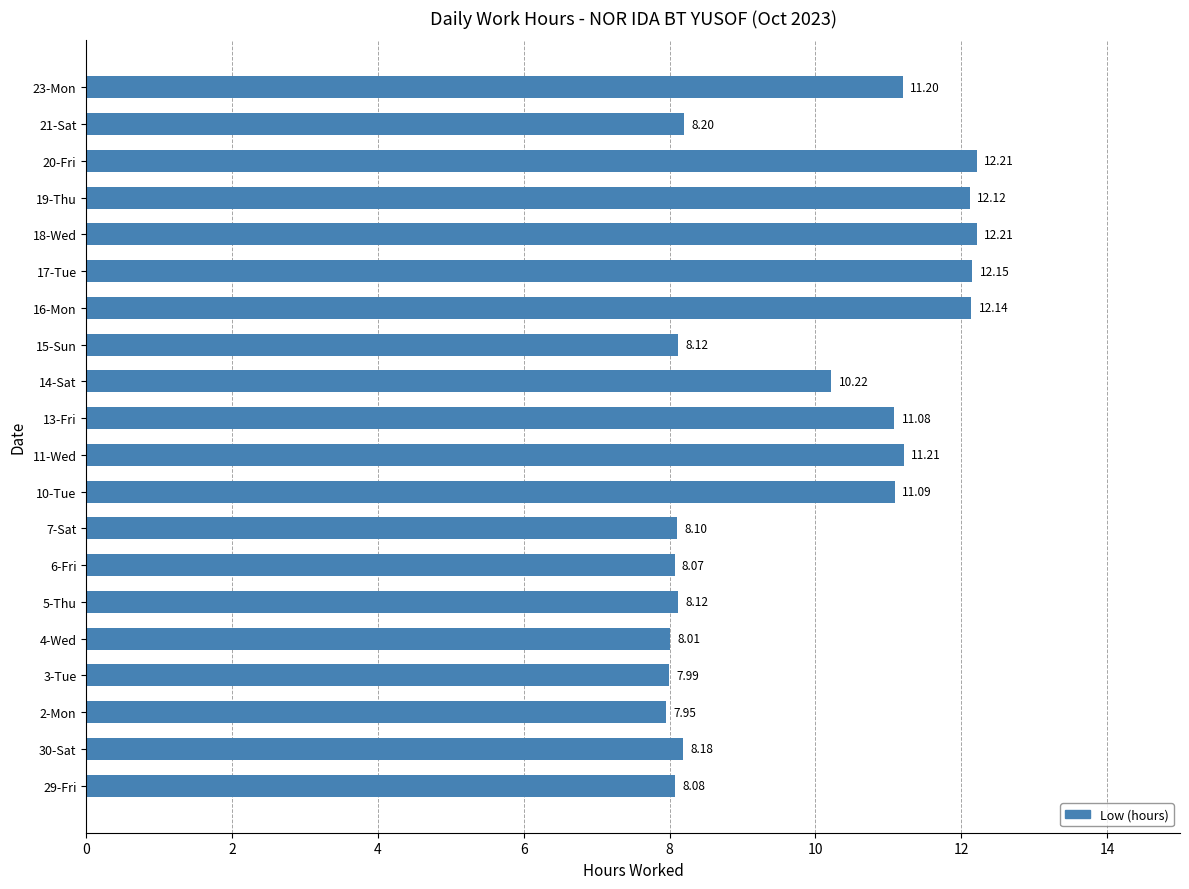

How many data points are above 10?

10